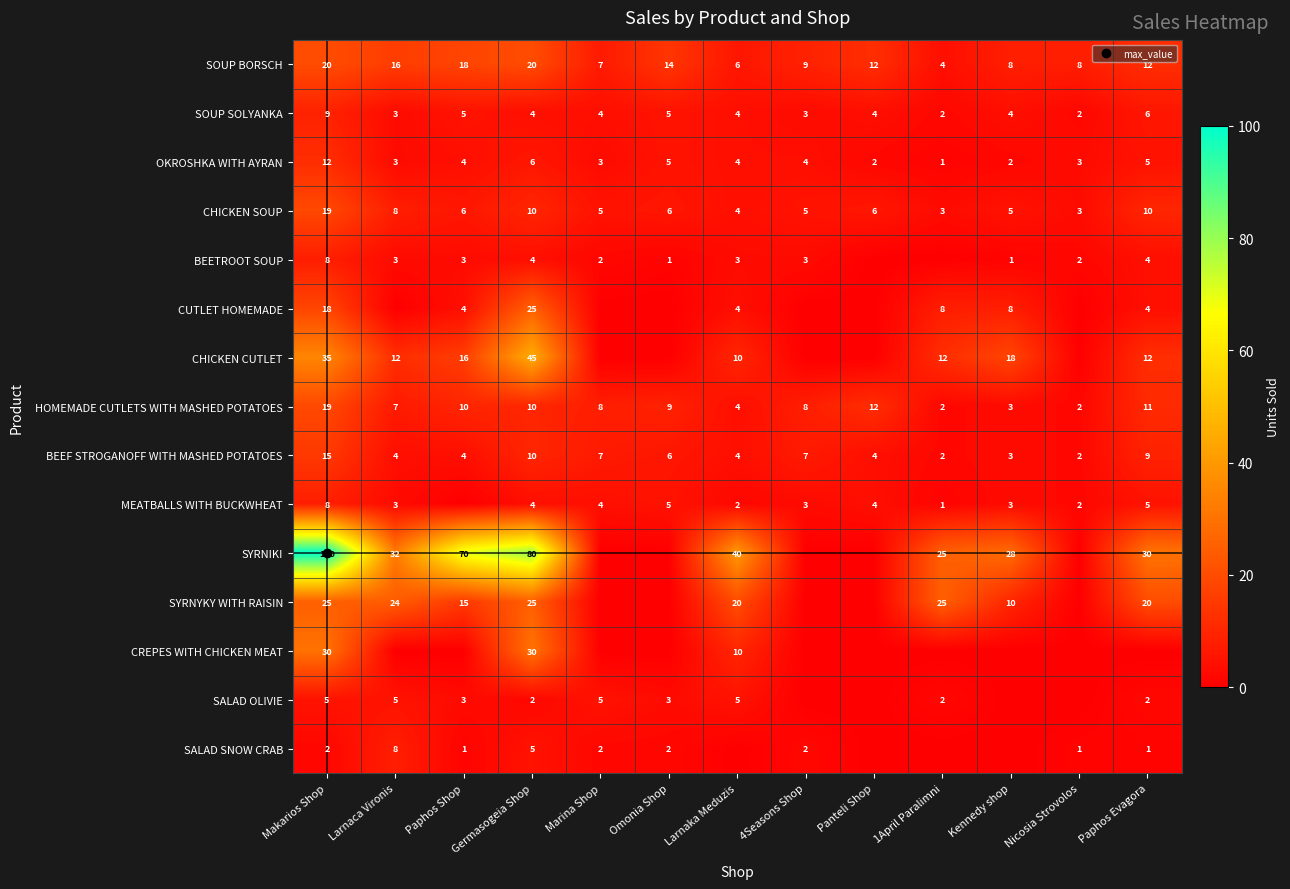

At which category does the chart reach its minimum across all series?

Panteli Shop